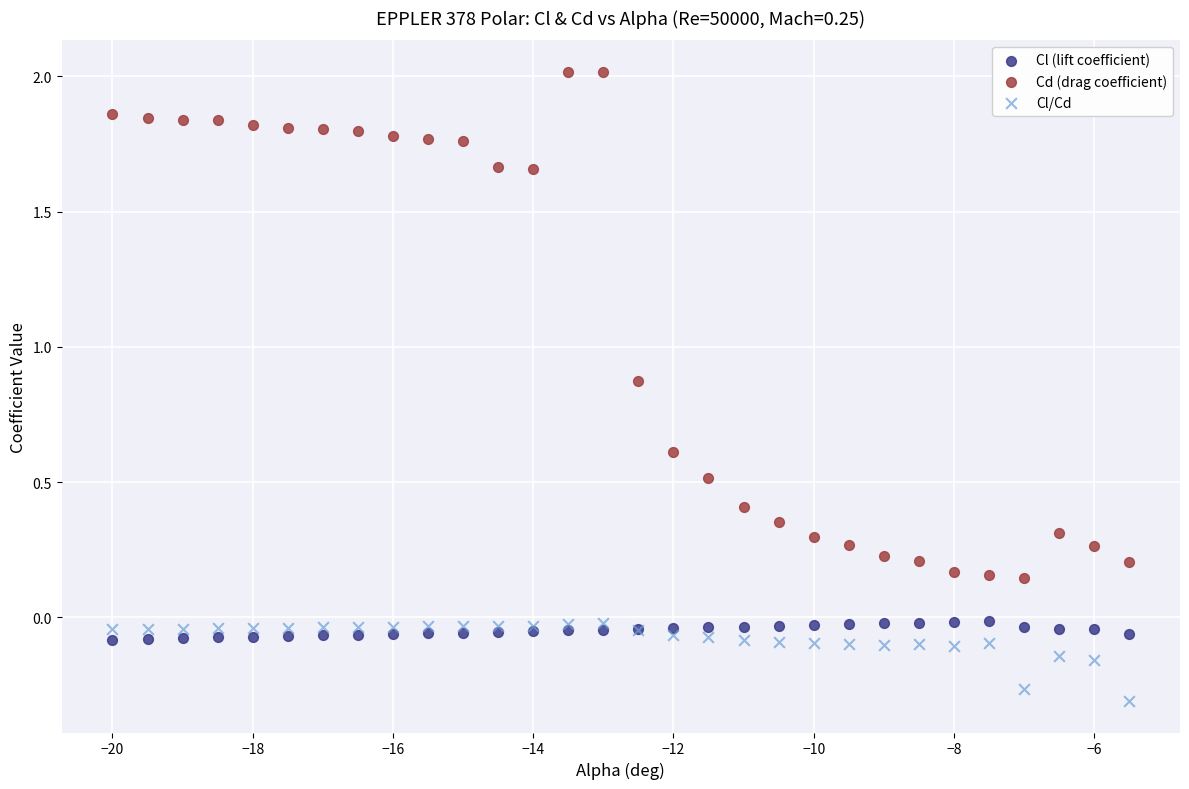

What are all the series names shown in the legend?

Cl (lift coefficient), Cd (drag coefficient), Cl/Cd